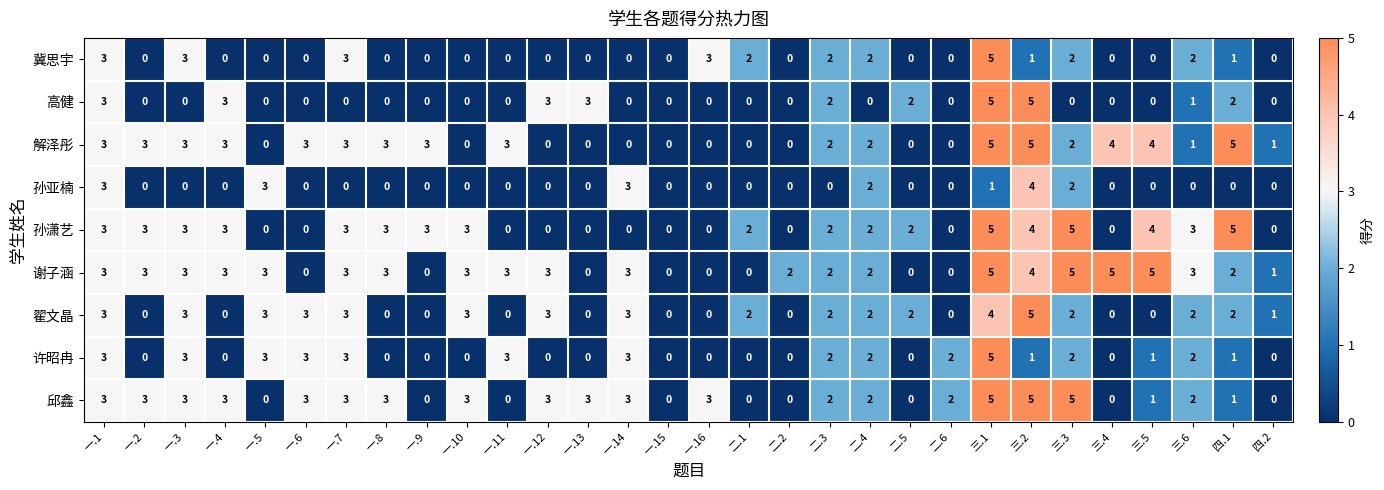

What is the difference between the maximum and minimum values in the 谢子涵 series?

5